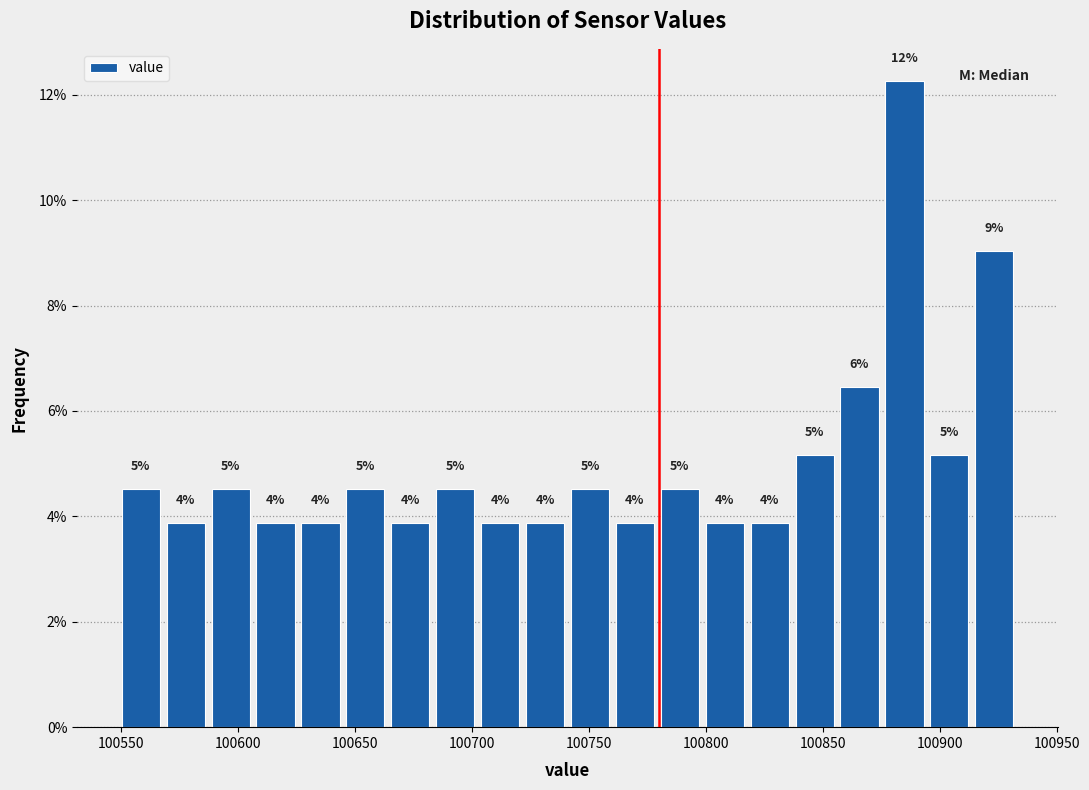

Around what value on the x-axis is the tallest bar? Give the approximate position of its centre, as read against the axis.

100885